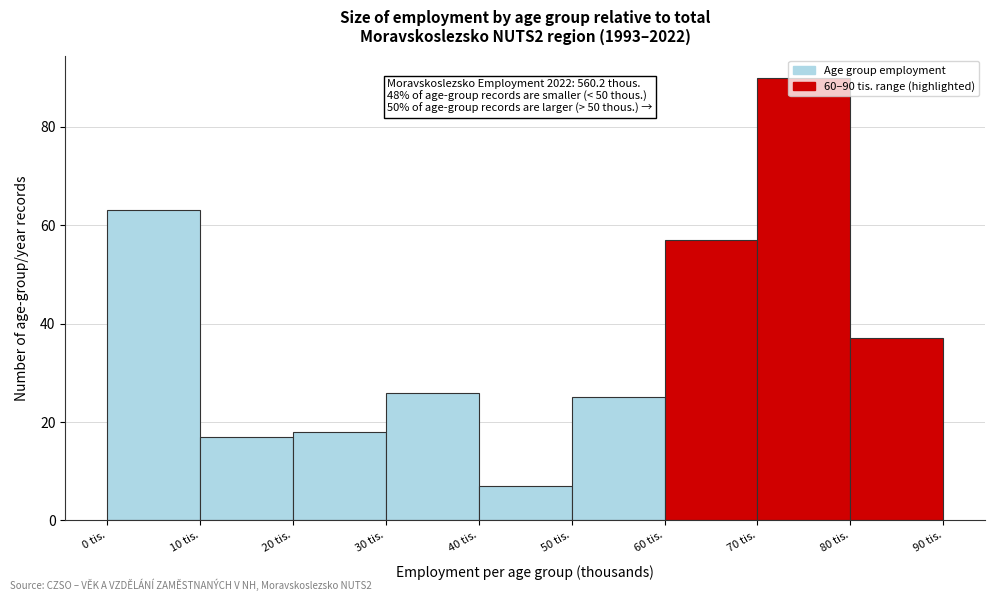

Over which range of the x-axis is the bar tallest?

70 to 80